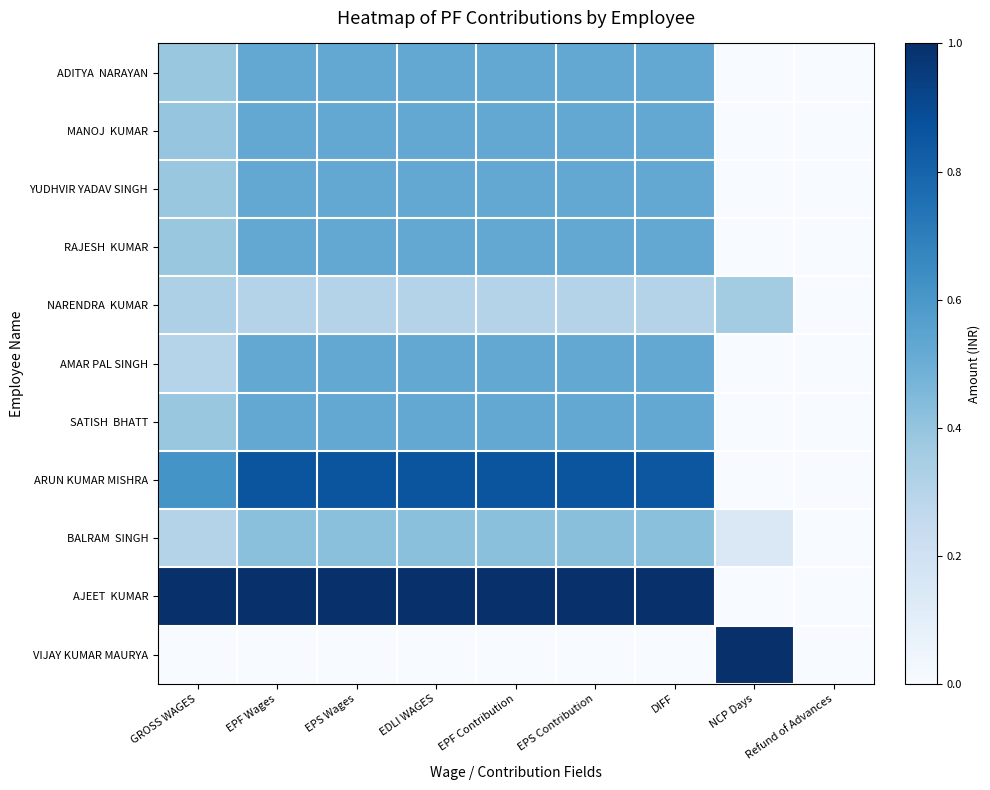

At how many categories does at least one series exceed 0?

8